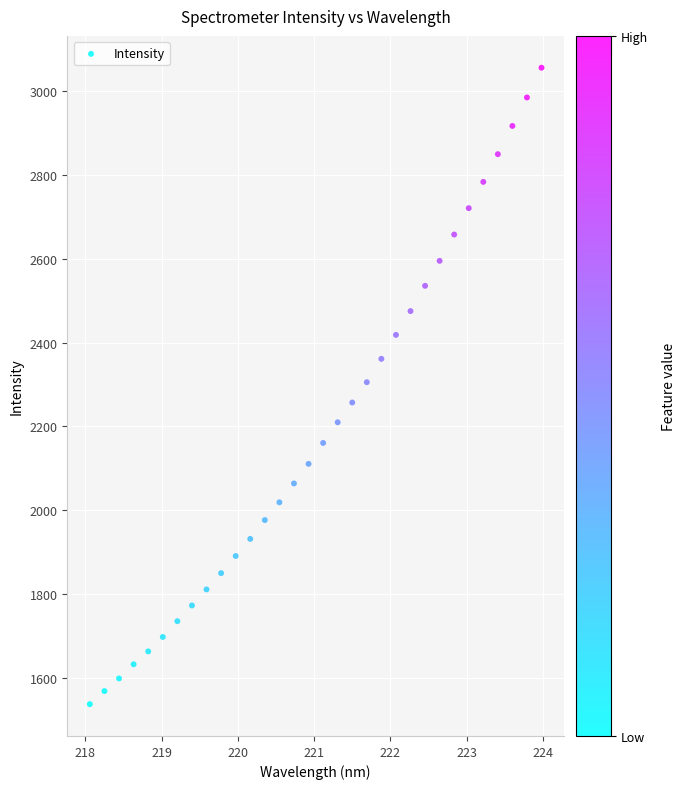

What is the range of Y values (max minus min)?

1519.0